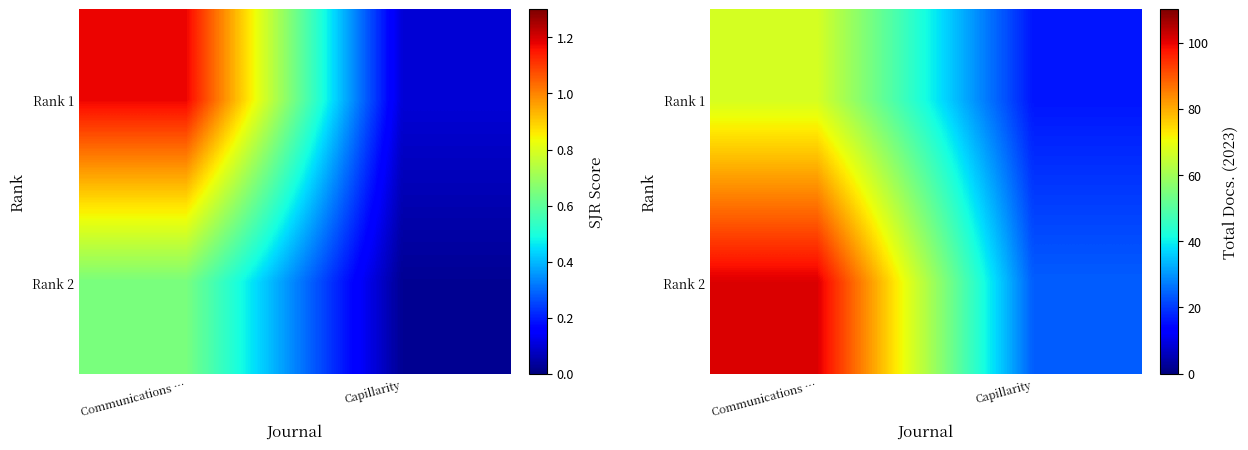

Between Communications … and Capillarity, which is larger?

Communications …